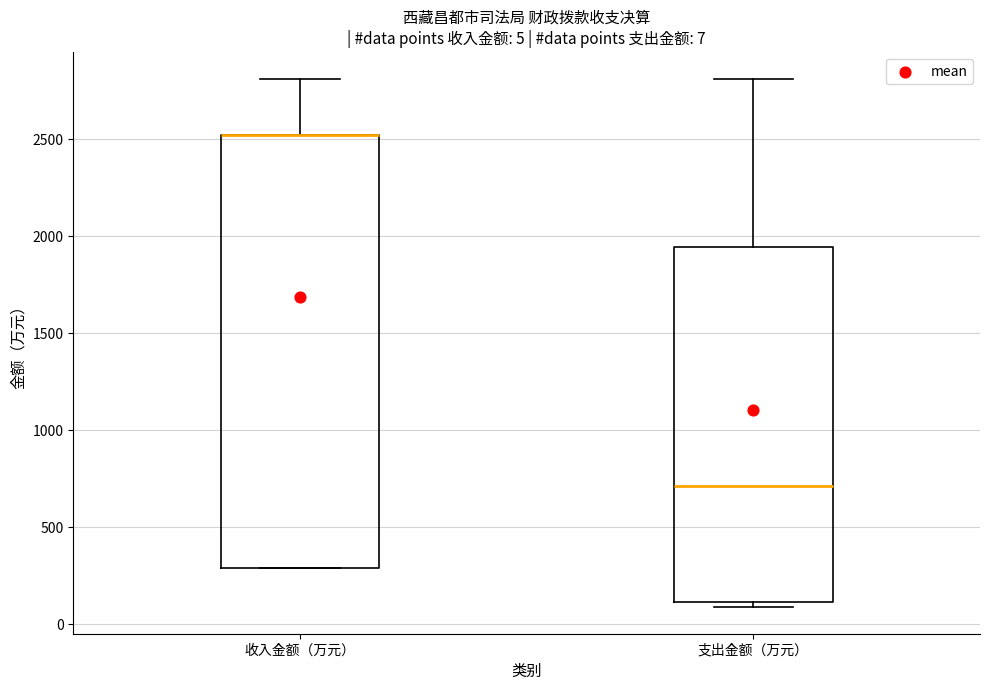

Which box is the tallest, from its lower edge to its upper edge?

收入金额（万元）